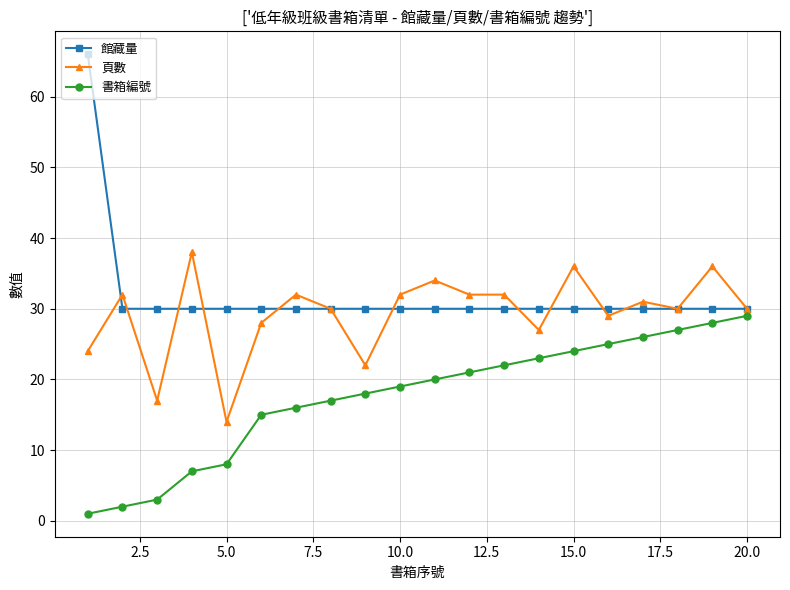

List the series in order of their peak value, highest first.

館藏量, 頁數, 書箱編號